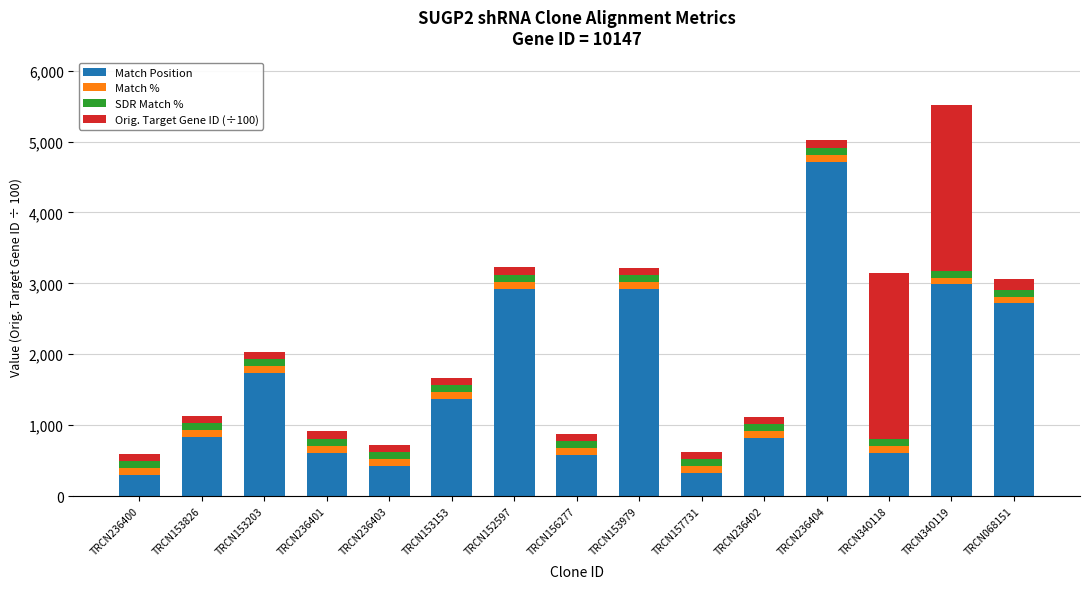

At which category is the sum across all series the highest?

TRCN340119